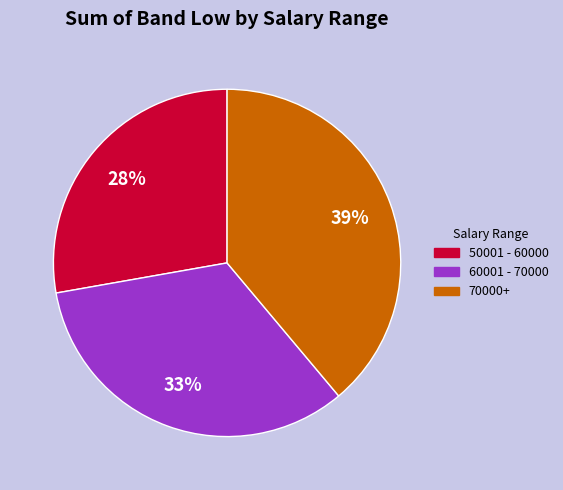

How many slices are in this pie chart?

3